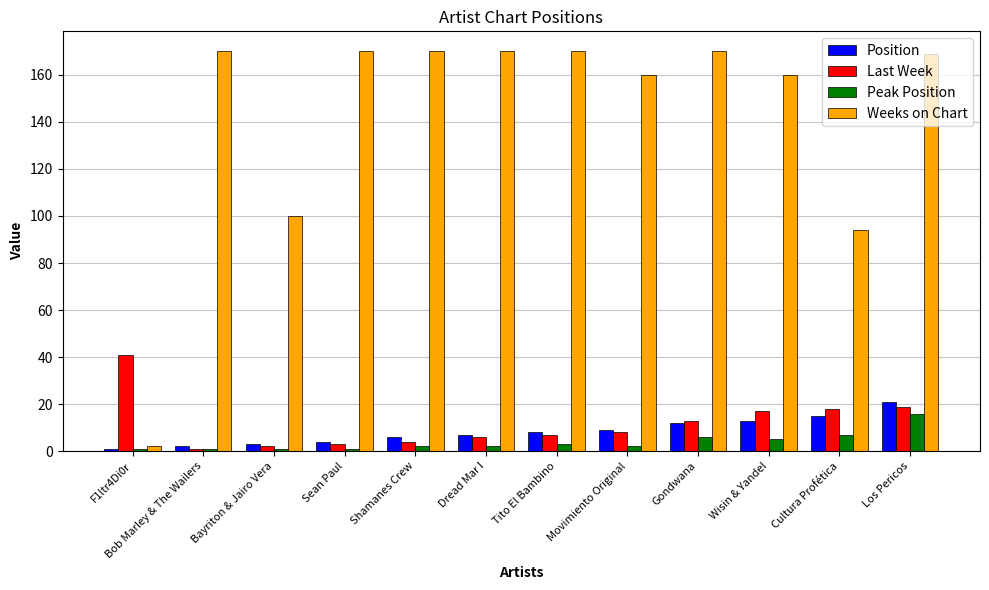

What is the highest value of the Position series?

21